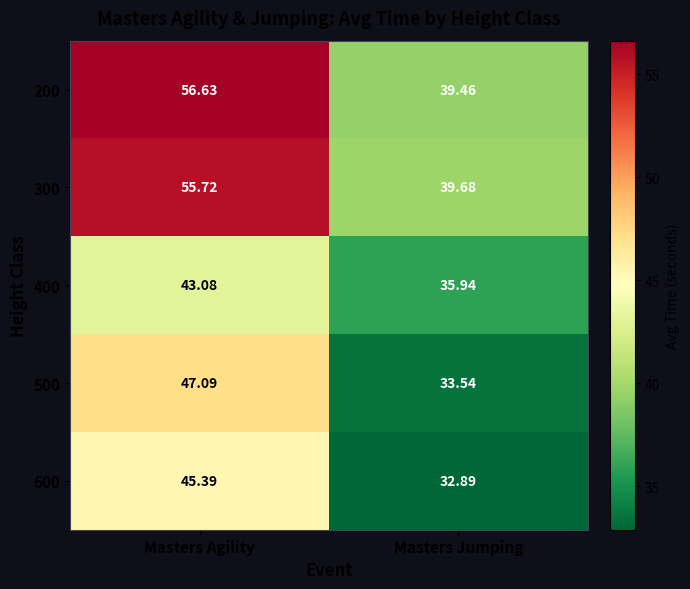

At which label is 500 closest to 40?

Masters Jumping